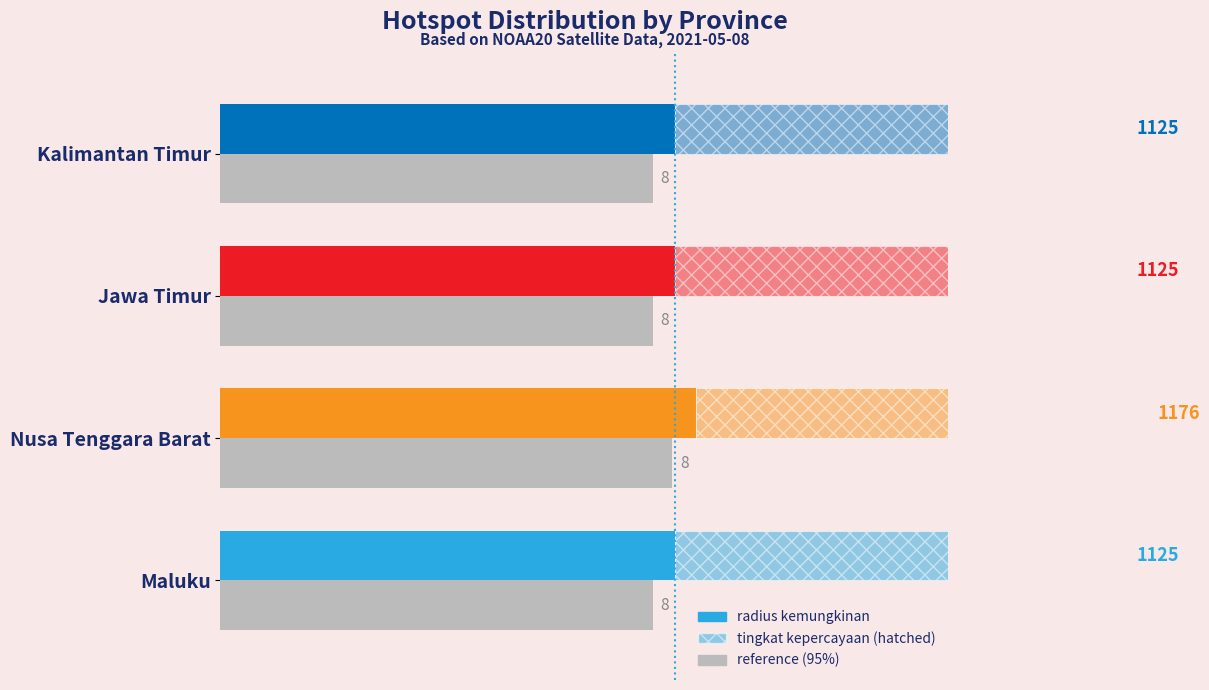

What is the sum of all tingkat kepercayaan (scaled) values?

4324.1